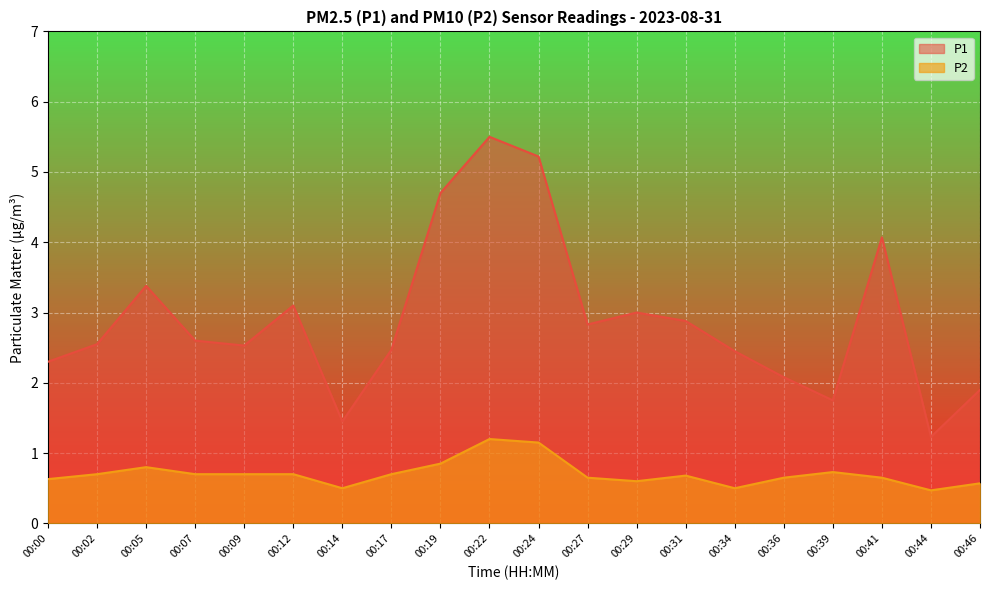

True or false: P1 and P2 intersect in this chart.

False